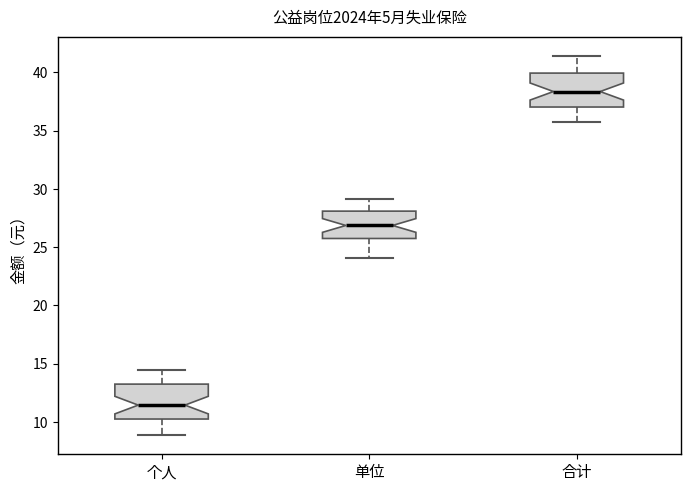

Which box has the lowest median line?

个人